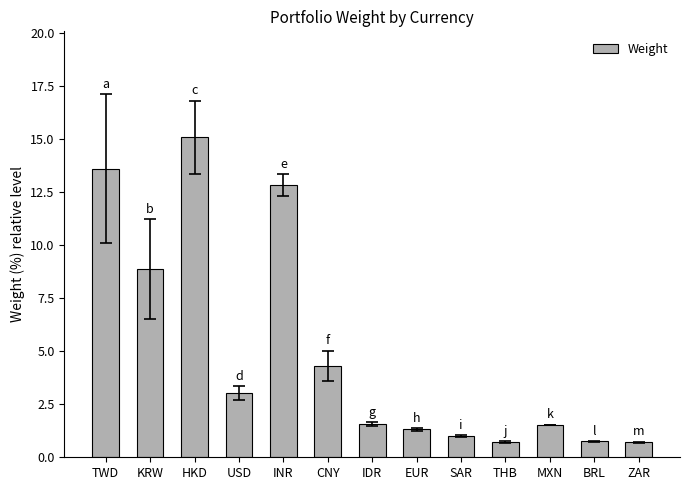

What is the smallest value displayed?

0.7